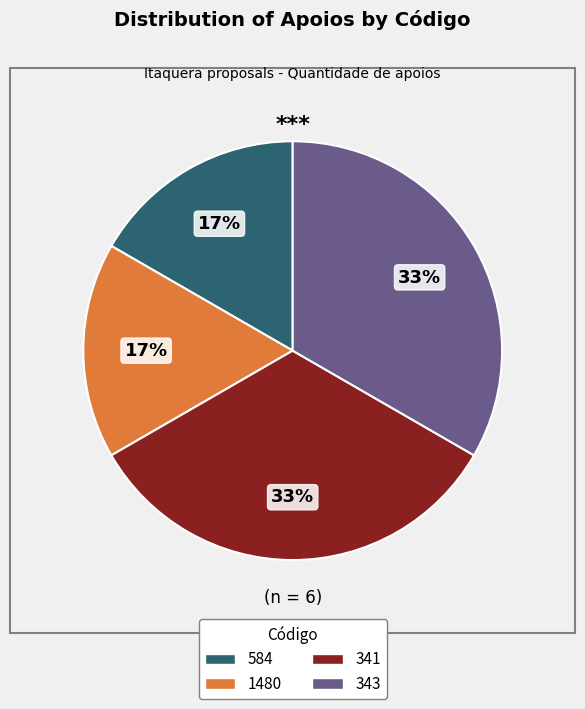

Between 584 and 341, which is larger?

341